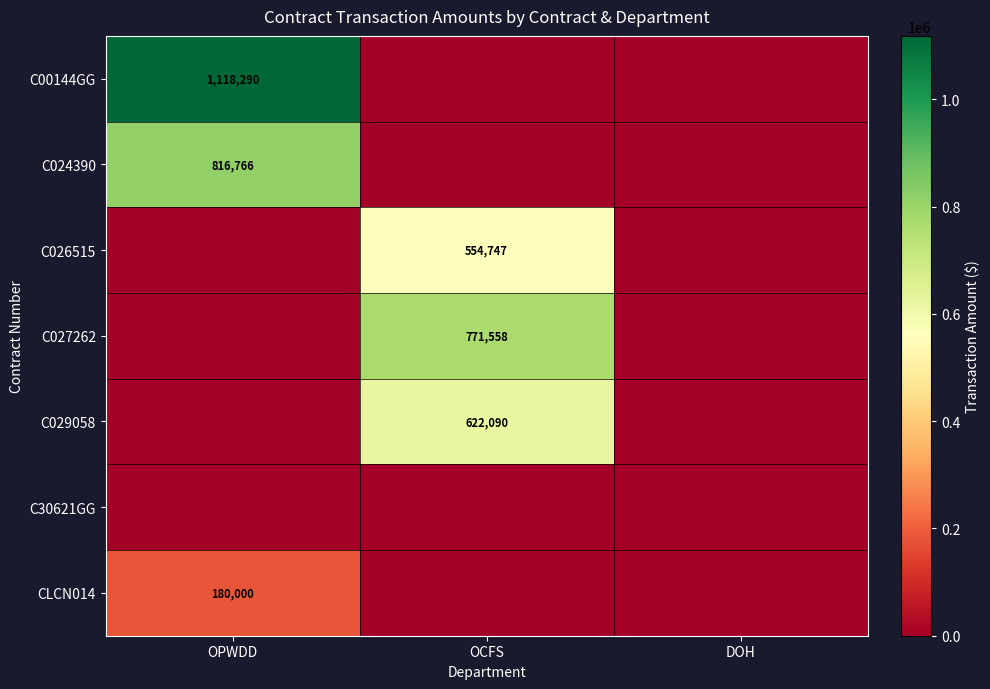

The C00144GG series shows 1118290 at OPWDD. True or false?

True